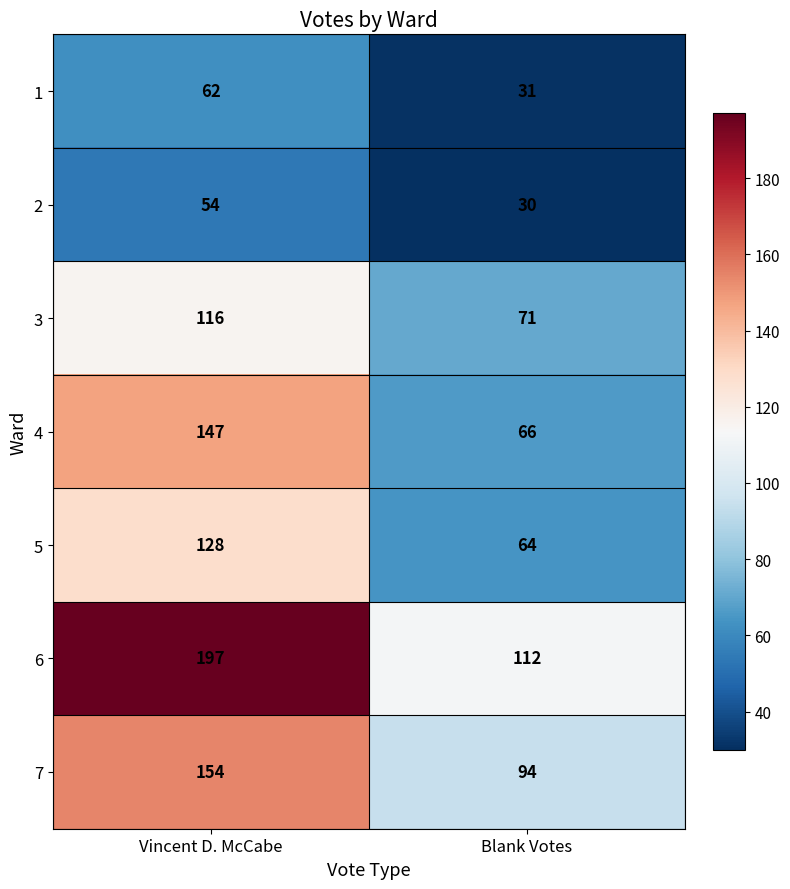

True or false: 7 has a value of 94 at Blank Votes.

True